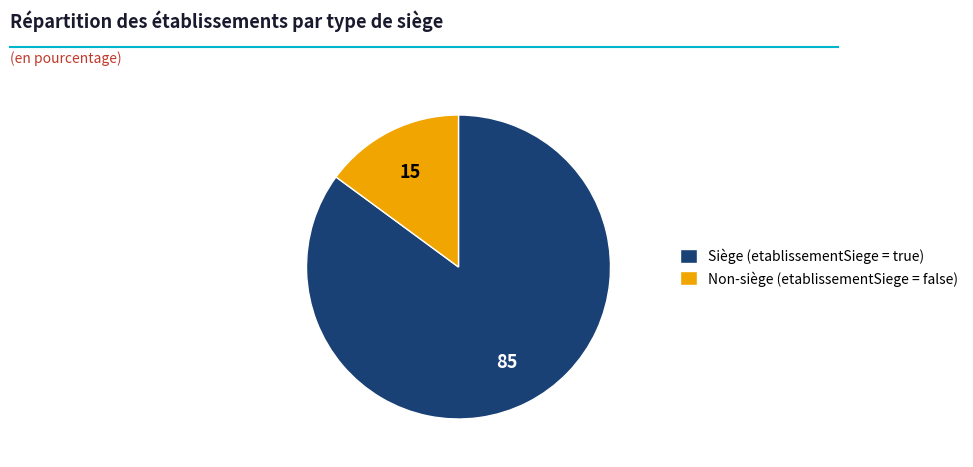

Is there any slice that represents more than half of the pie?

Yes